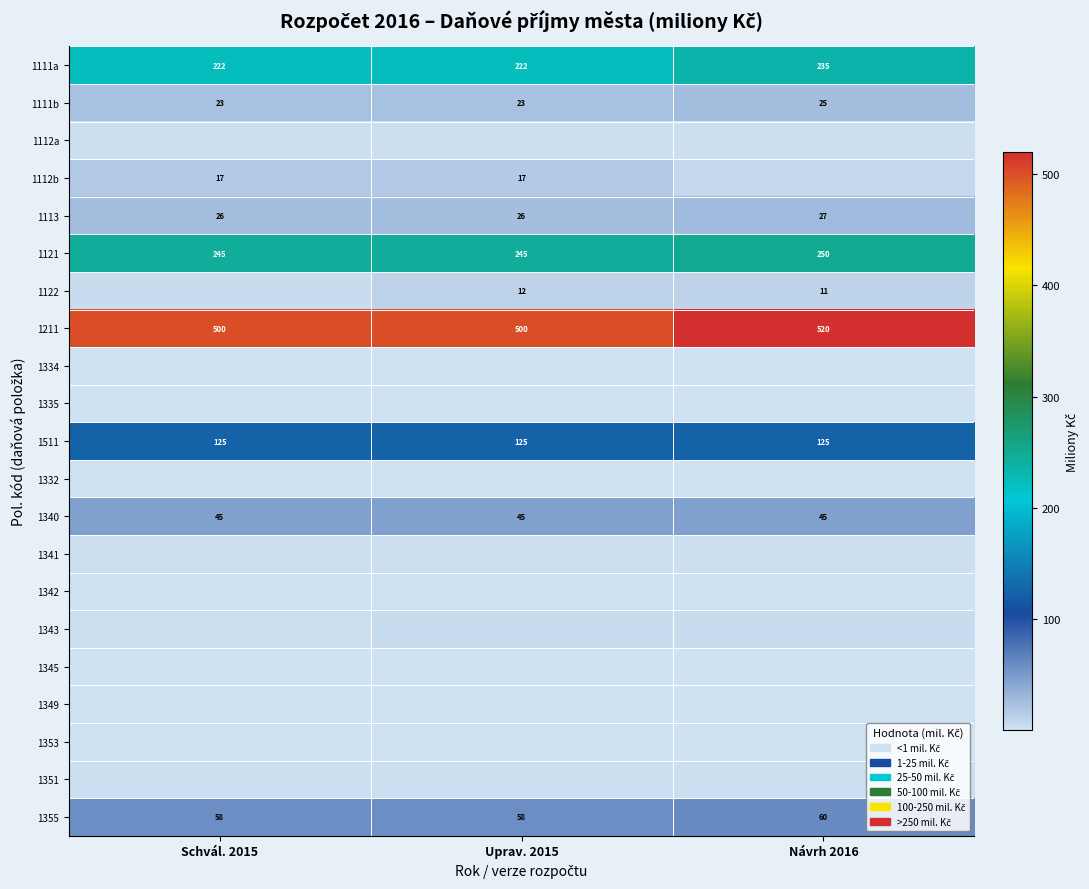

Is it true that 1335 equals 0.1 at Návrh 2016?

True